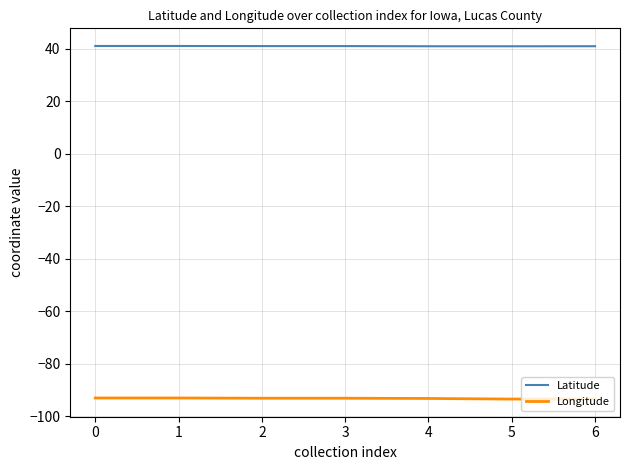

Rank the series by their average value, from highest to lowest.

Latitude, Longitude